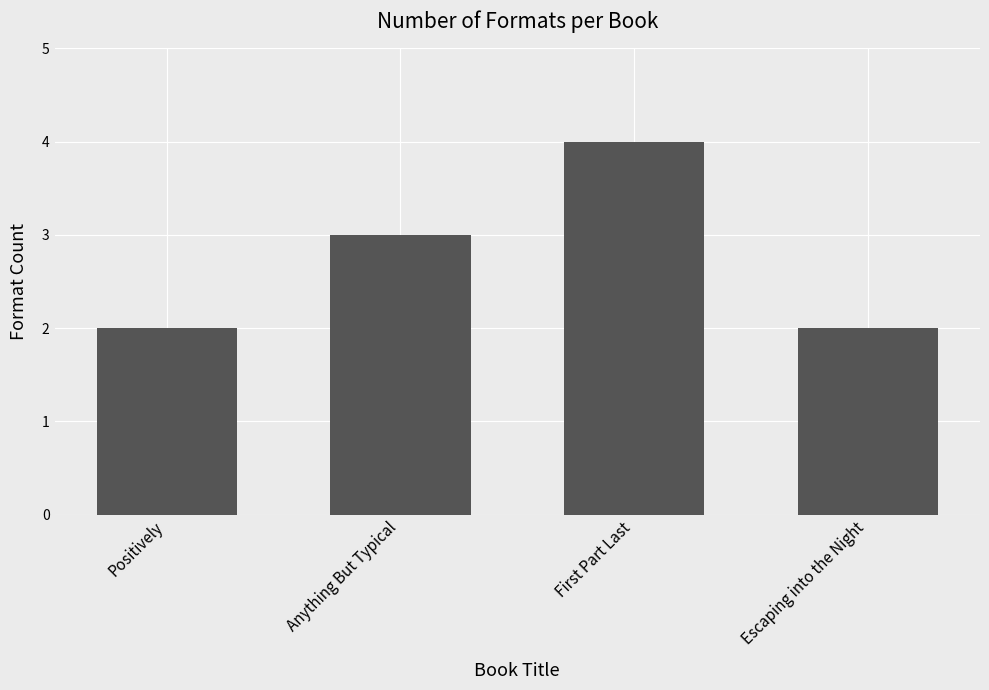

What is the difference between the maximum and second lowest values?

2